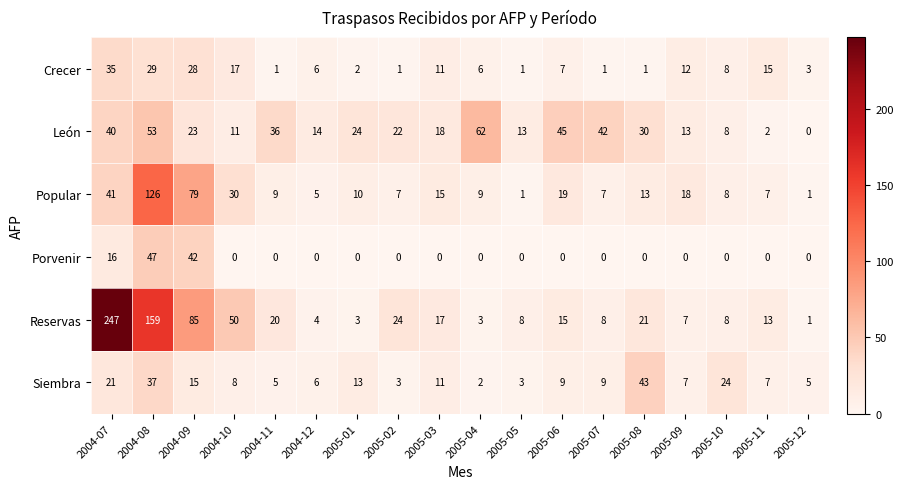

The León series shows 13 at 2005-09. True or false?

True